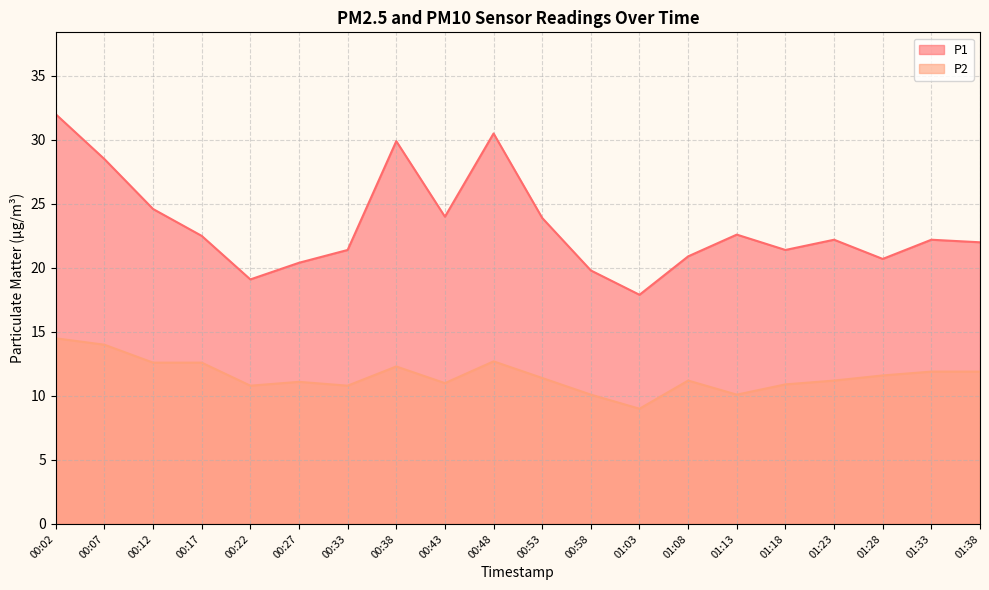

At which category does P2 reach its first local peak?

00:27